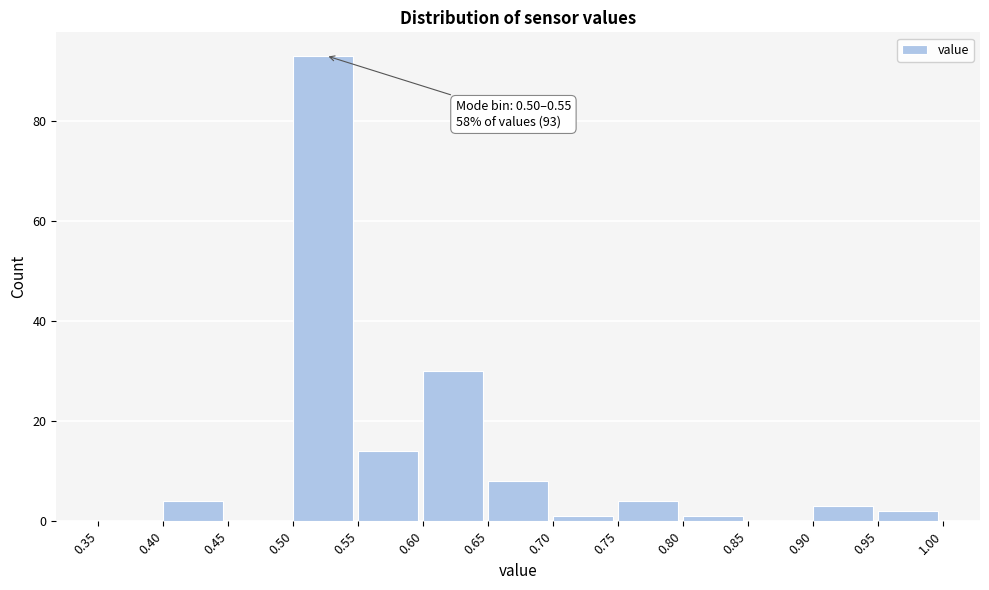

Which range on the x-axis has the tallest bar?

0.50 to 0.55